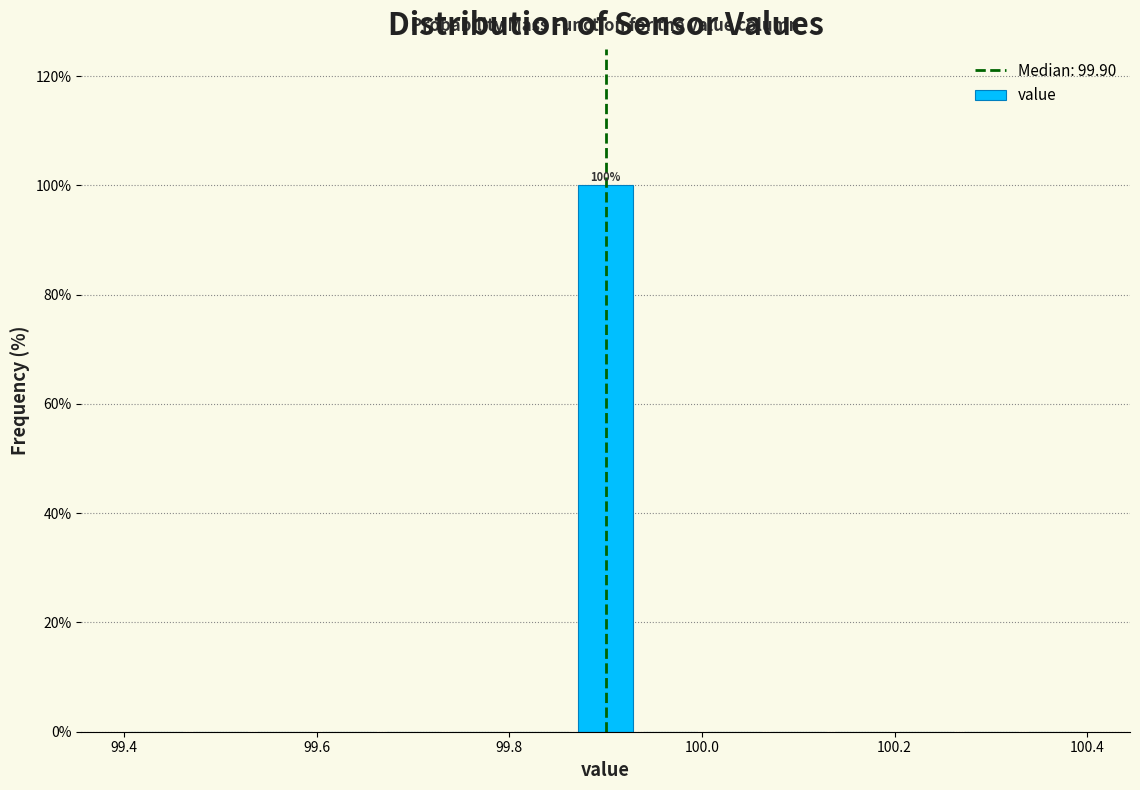

Around what value on the x-axis is the tallest bar? Give the approximate position of its centre, as read against the axis.

99.90